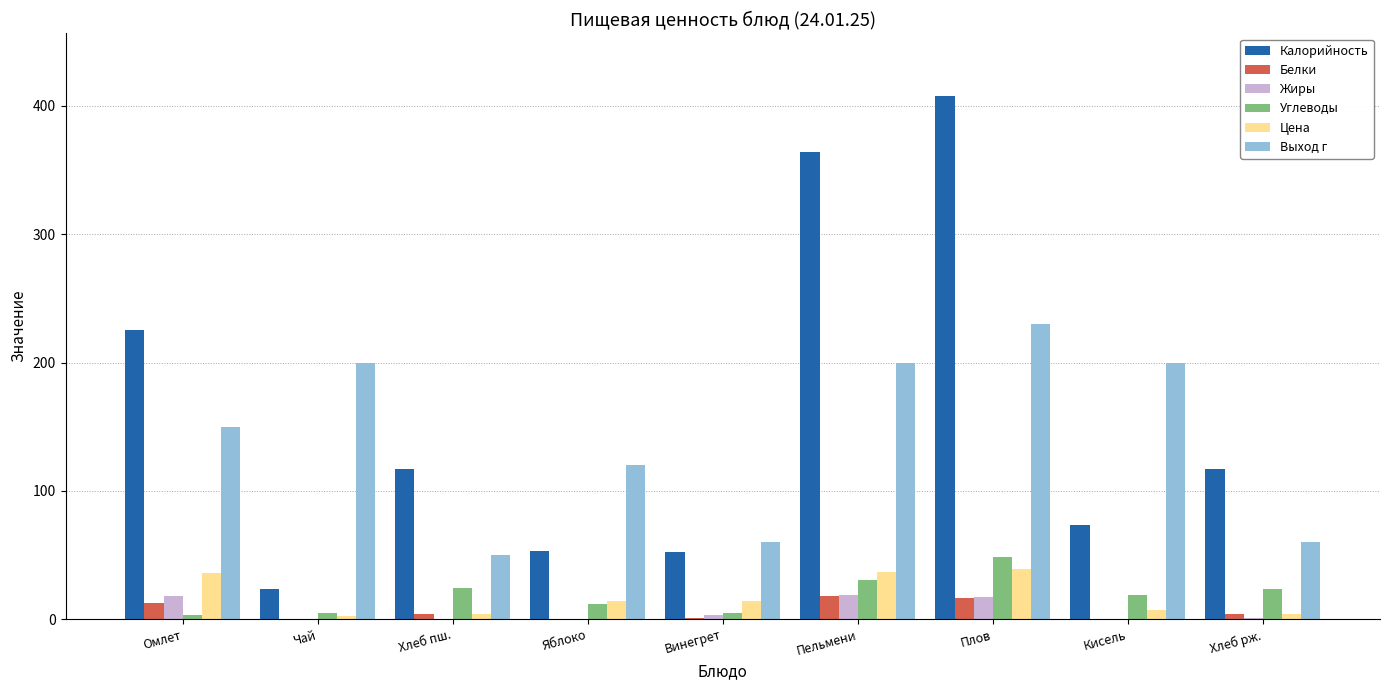

What is the maximum value shown in the chart?

407.6